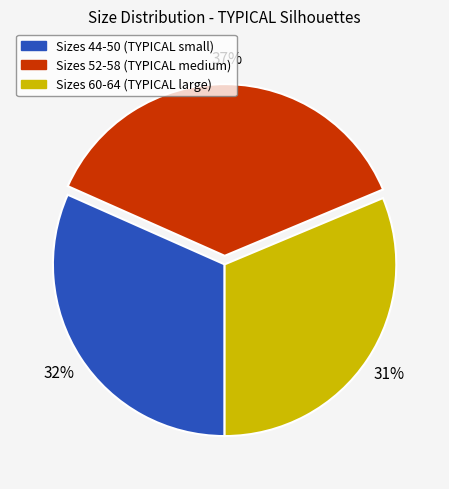

Approximately how many times larger is the value at Sizes 60-64 (TYPICAL large) compared to Sizes 52-58 (TYPICAL medium)?

0.8